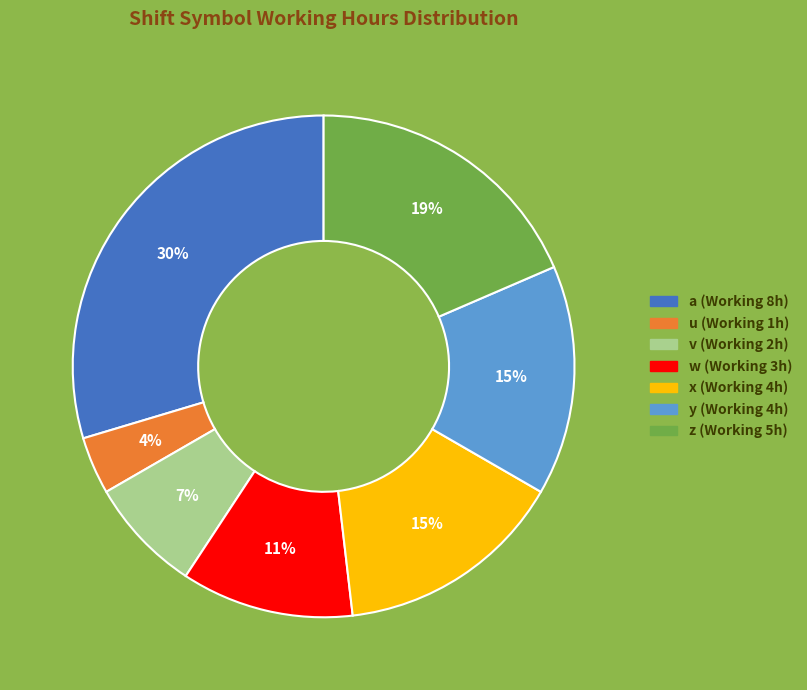

How many slices are in this pie chart?

7